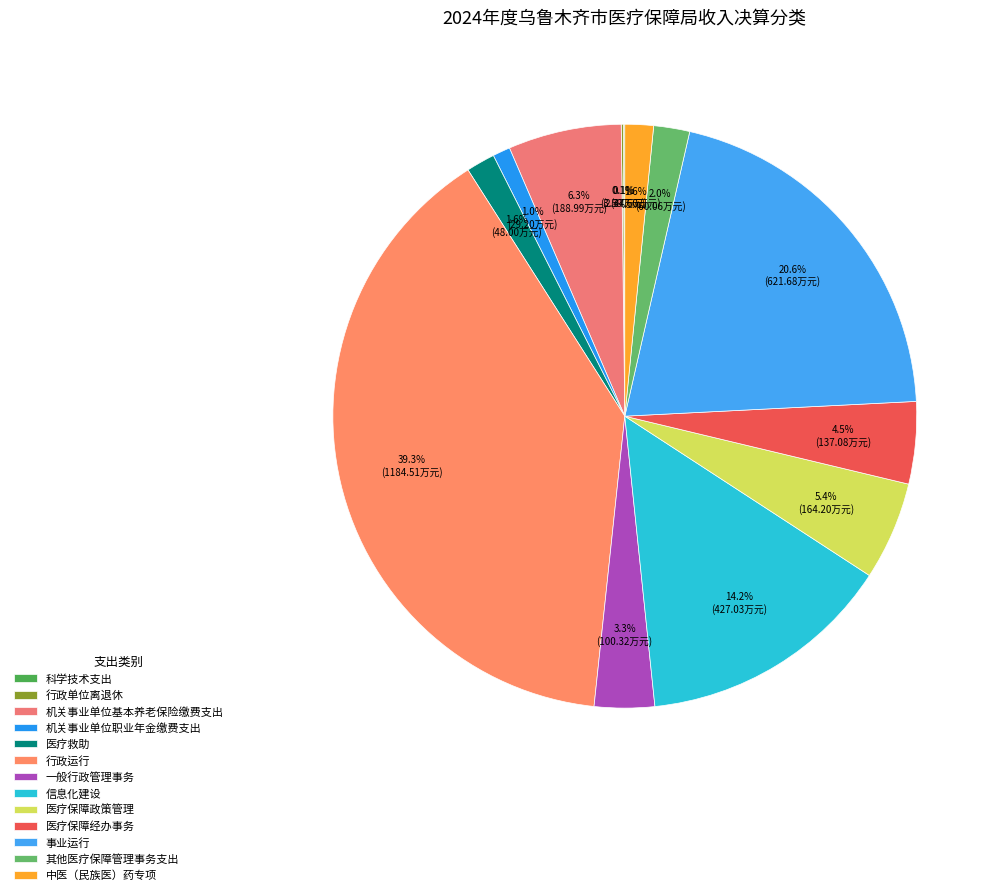

How many segments does this pie chart have?

13